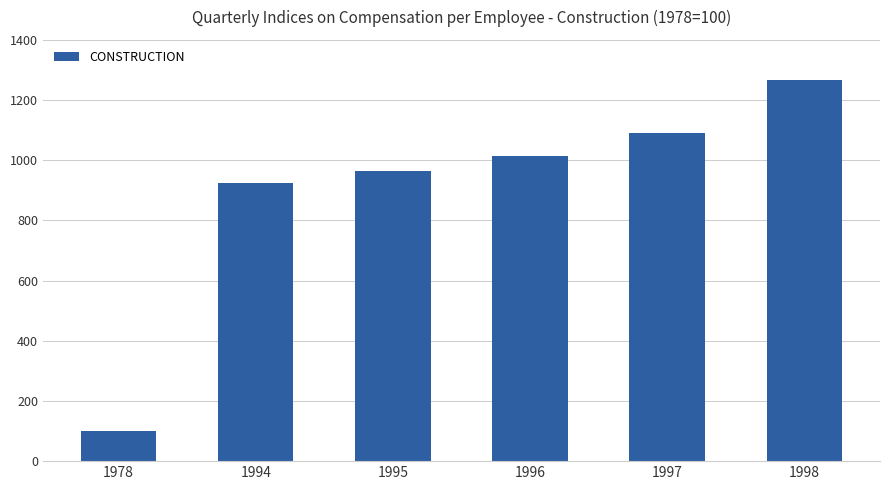

Which category has the lowest value across all series?

1978